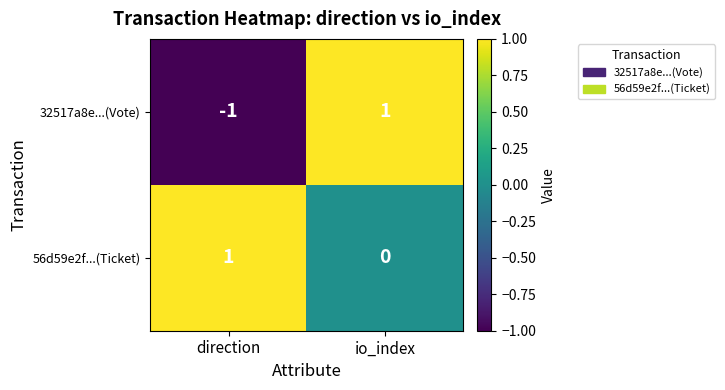

Reading right to left, what are all the values shown in this chart?

32517a8e...(Vote): 1	-1
56d59e2f...(Ticket): 0	1